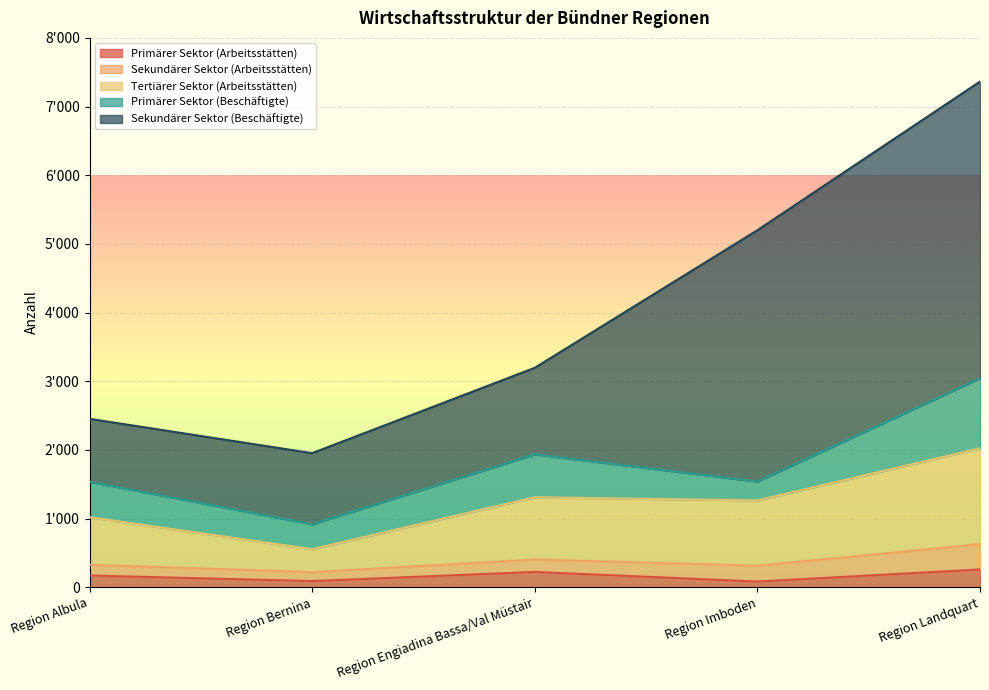

Does the chart display data point markers on the line(s)?

No